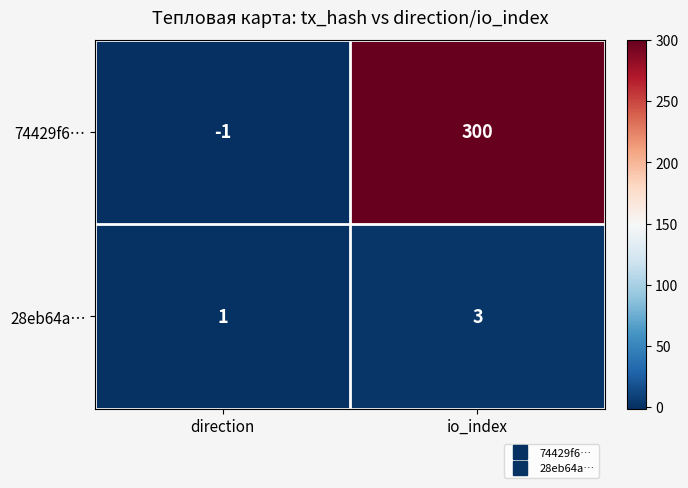

The 74429f6… series shows 300 at io_index. True or false?

True